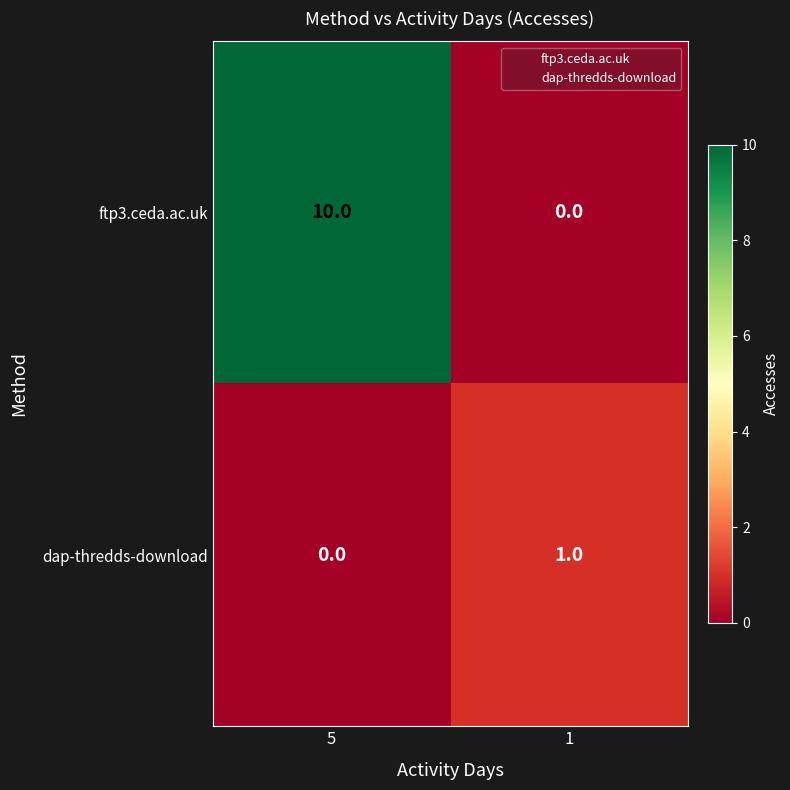

Rank the series by their average value, from lowest to highest.

dap-thredds-download, ftp3.ceda.ac.uk